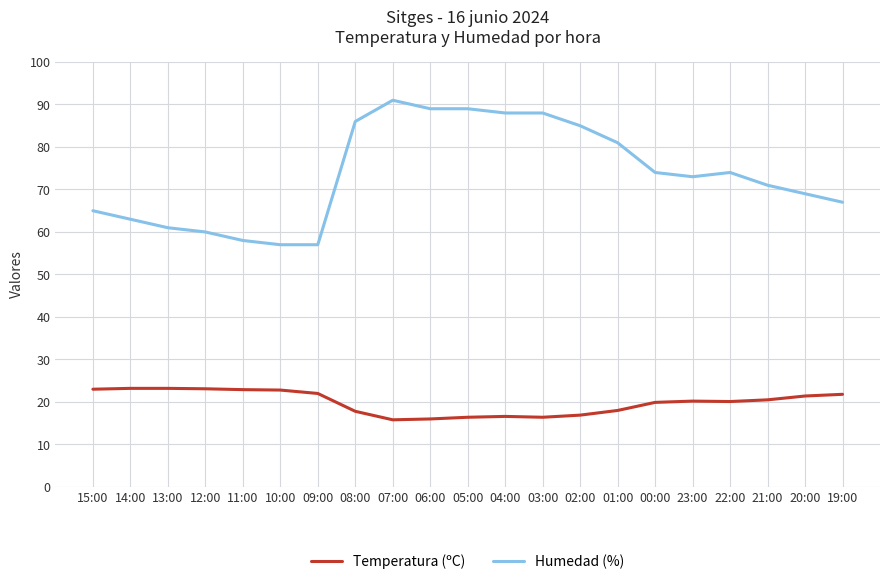

What position from the left is 08:00?

8